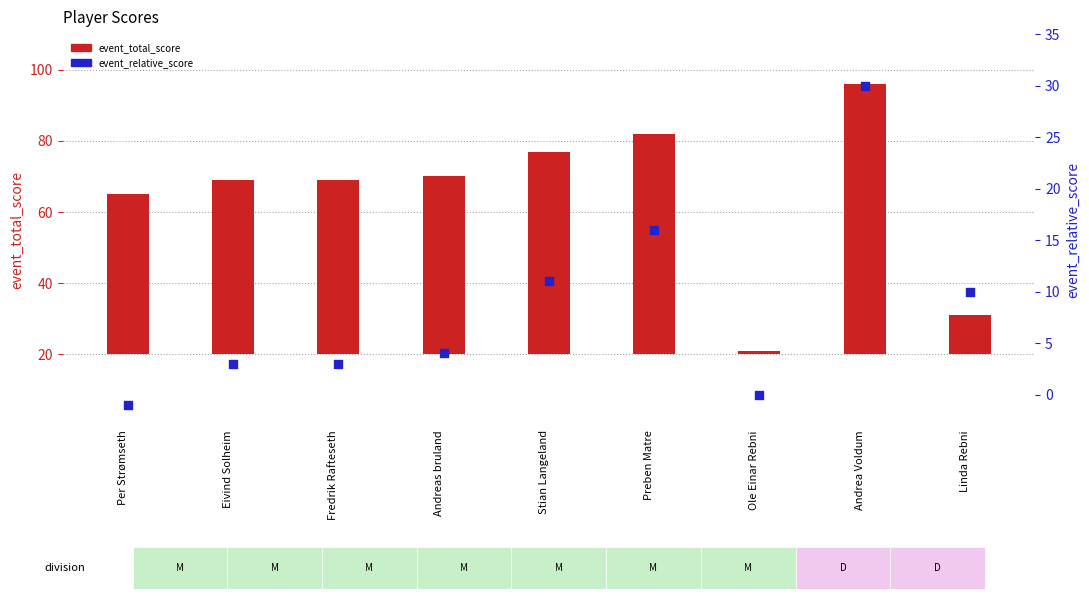

Which series reaches the minimum Y coordinate?

event_relative_score